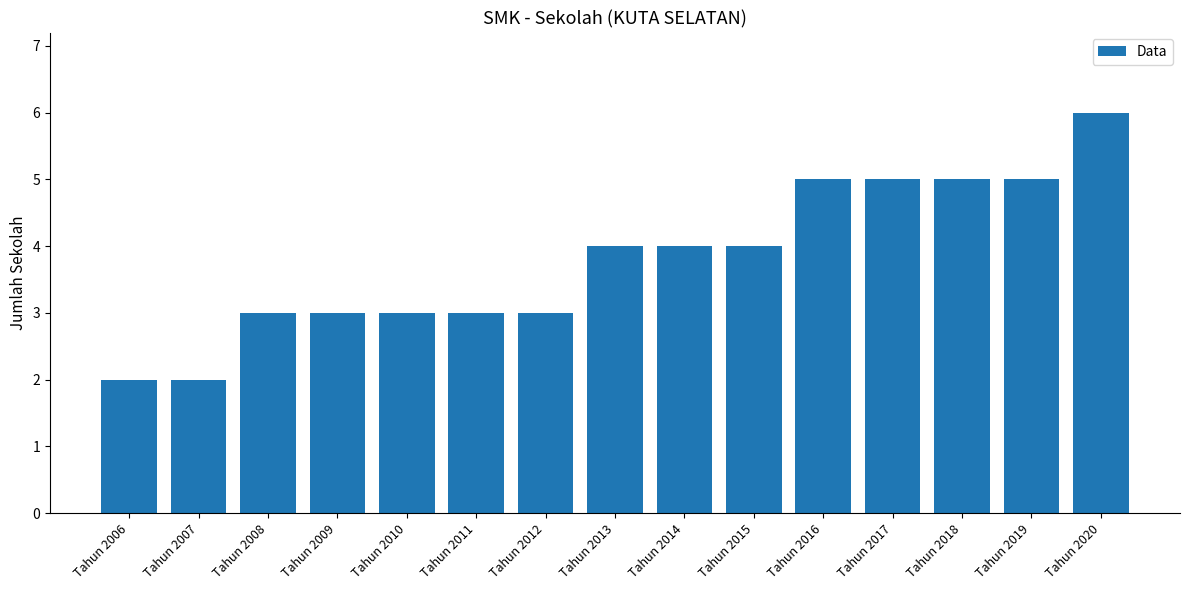

What is the value of the 12th bar from the left?

5